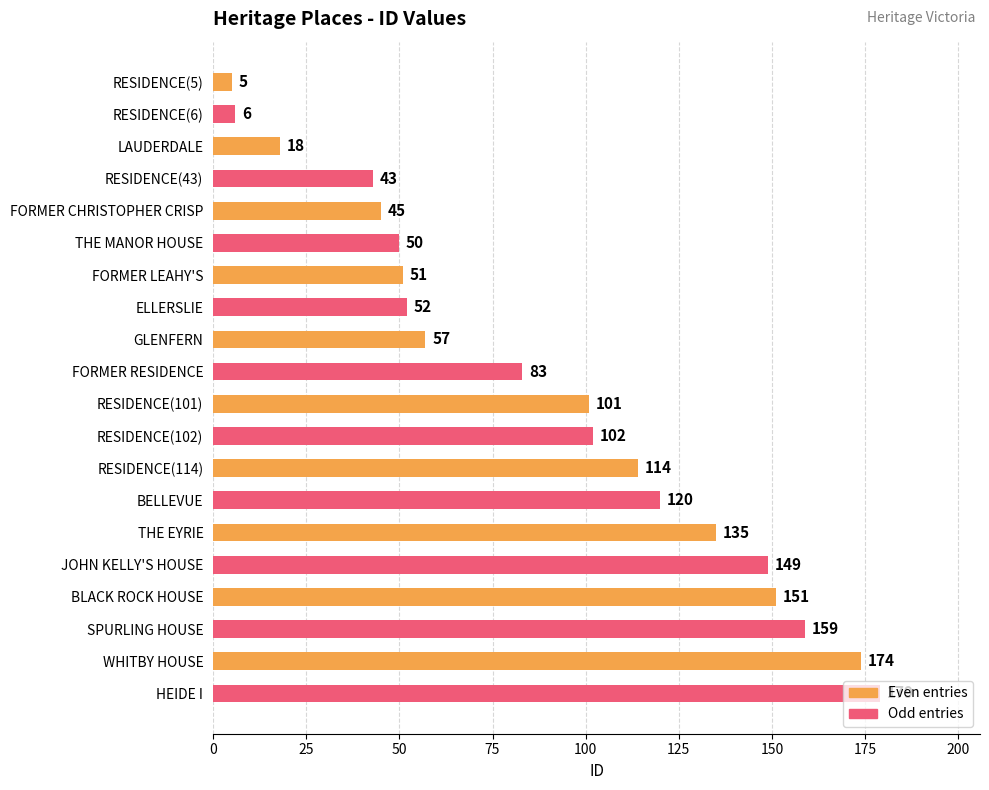

How many data points are less than 101?

10